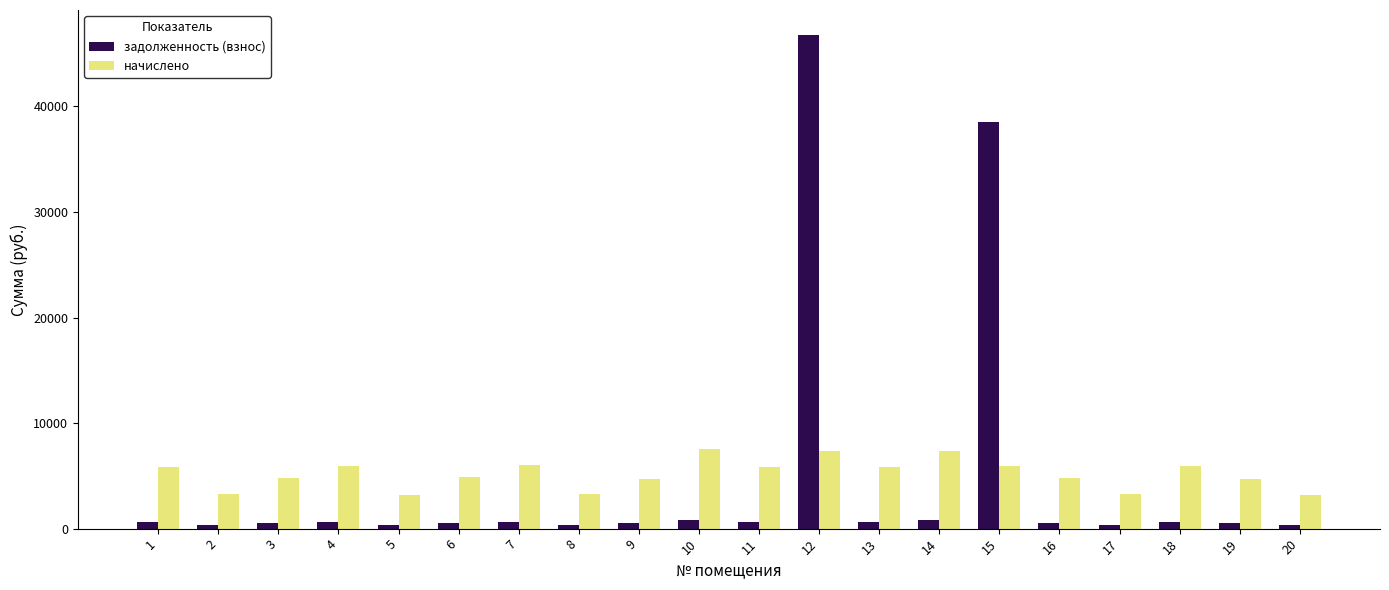

Which series has the largest total across all categories?

начислено